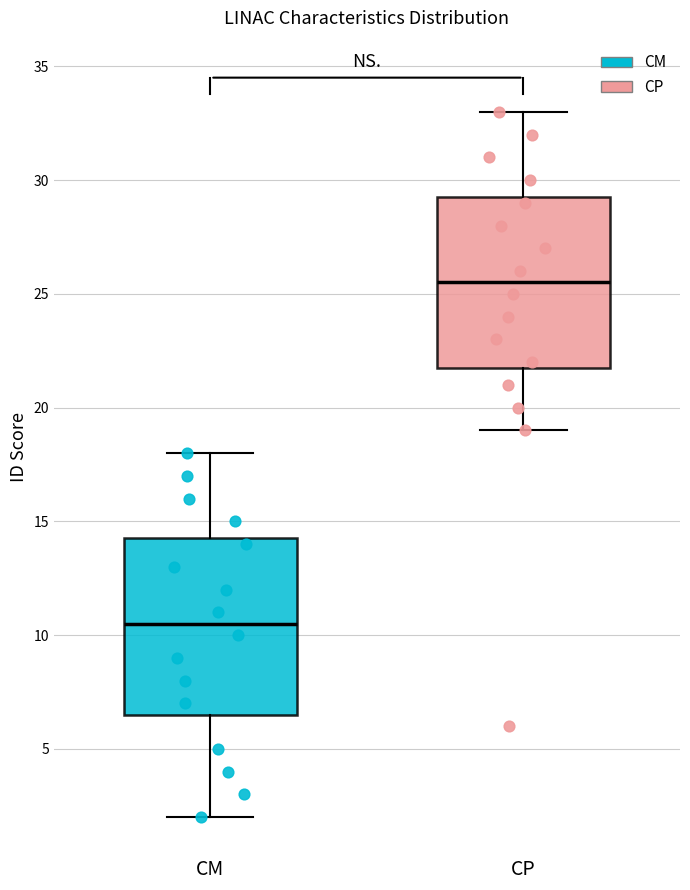

Which box has the highest median line?

CP